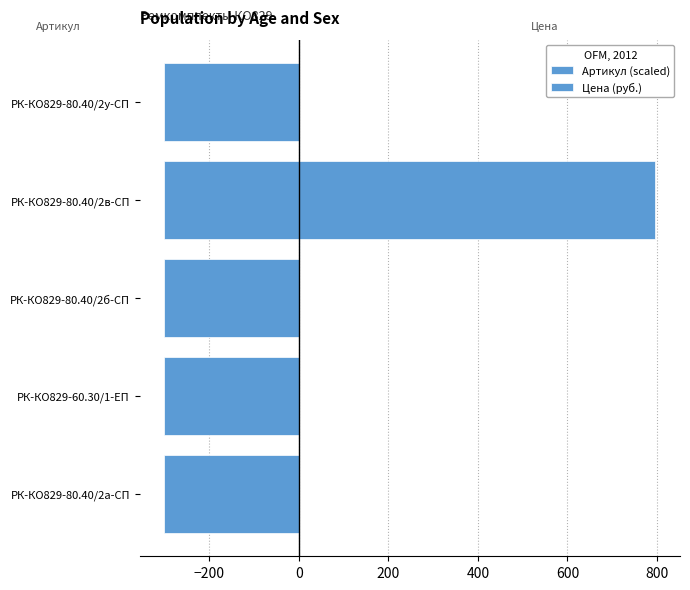

Between РК-КО829-80.40/2б-СП and РК-КО829-80.40/2в-СП, which series saw the biggest shift?

Цена (руб.)